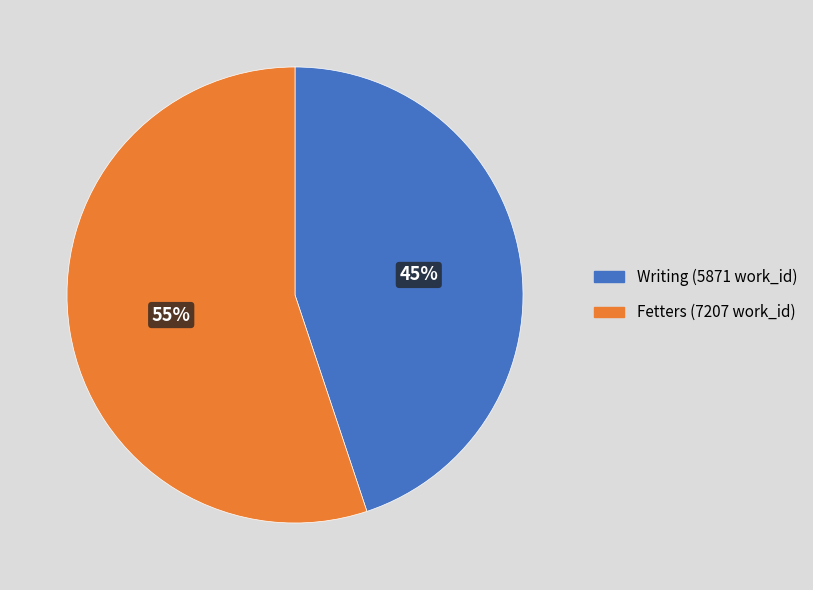

To the nearest percent, what percentage of the pie is Fetters?

55%